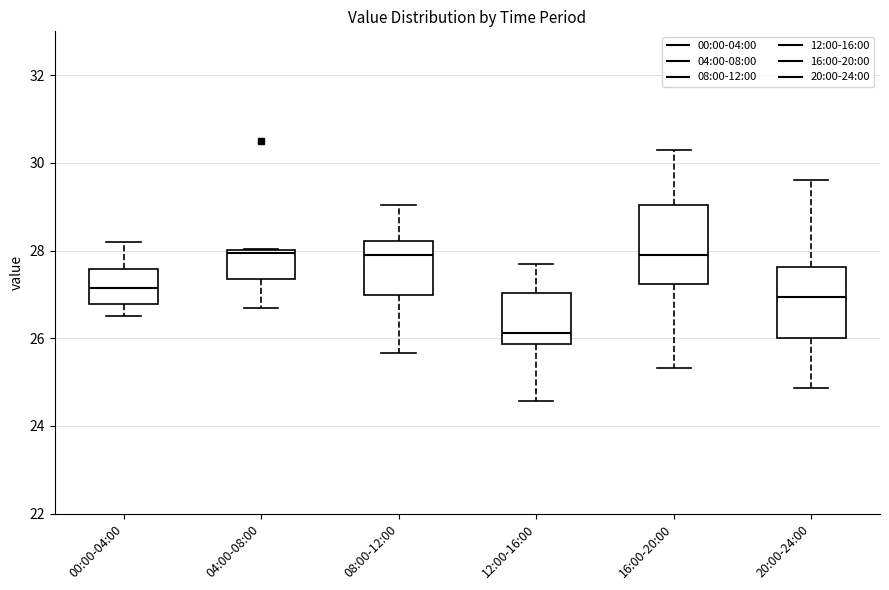

Reading left to right, read every box against the y-axis: the position of its median line, the range the box covers, and the ends of its whiskers. The values are not printed on the chart, so give them approximately, as read against the axis.

00:00-04:00: median 27.2, box 26.8 to 27.6, whiskers 26.6 to 28.2
04:00-08:00: median 28.0 (just below the box's upper edge), box 27.4 to 28.0, whiskers 26.8 to 28.0
08:00-12:00: median 28.0, box 27.0 to 28.2, whiskers 25.6 to 29.0
12:00-16:00: median 26.2, box 25.8 to 27.0, whiskers 24.6 to 27.8
16:00-20:00: median 28.0, box 27.2 to 29.0, whiskers 25.4 to 30.4
20:00-24:00: median 27.0, box 26.0 to 27.6, whiskers 24.8 to 29.6